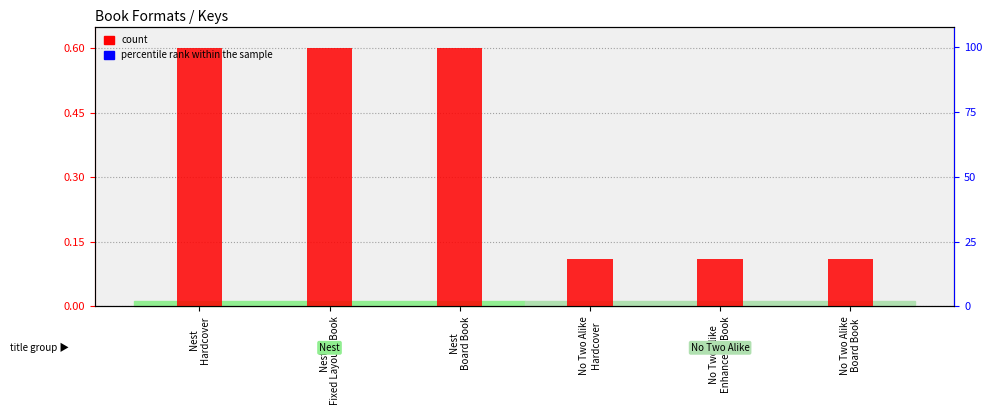

What are all the series names shown in the legend?

count, percentile rank within the sample